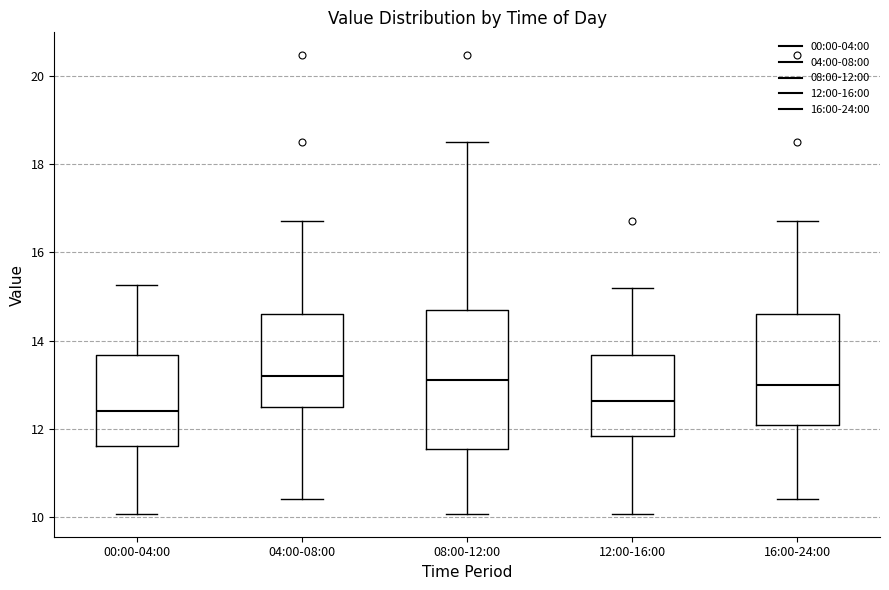

Which box is the tallest, from its lower edge to its upper edge?

08:00-12:00